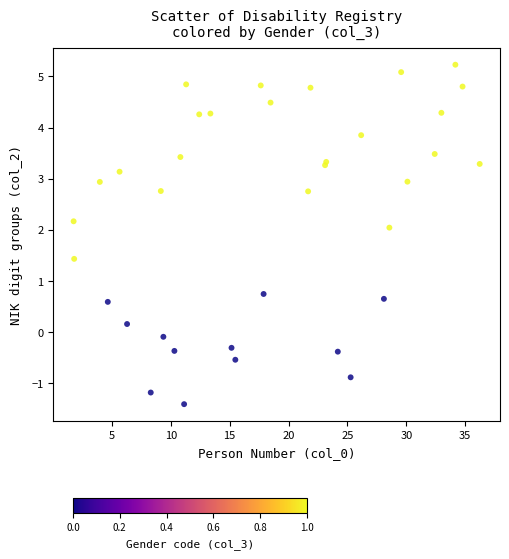

What Y value in the scatter plot is closest to 1?

0.7